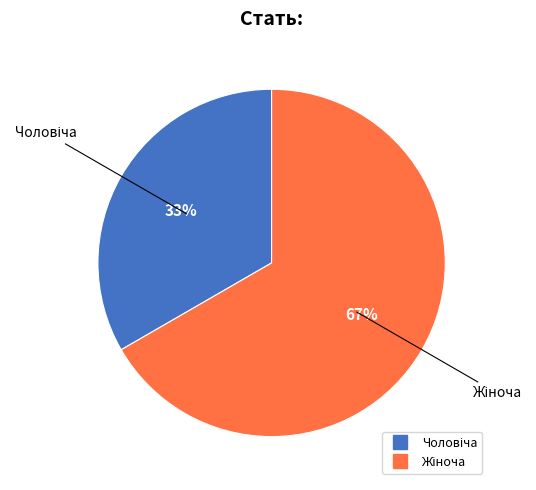

Does any single category account for the majority?

Yes